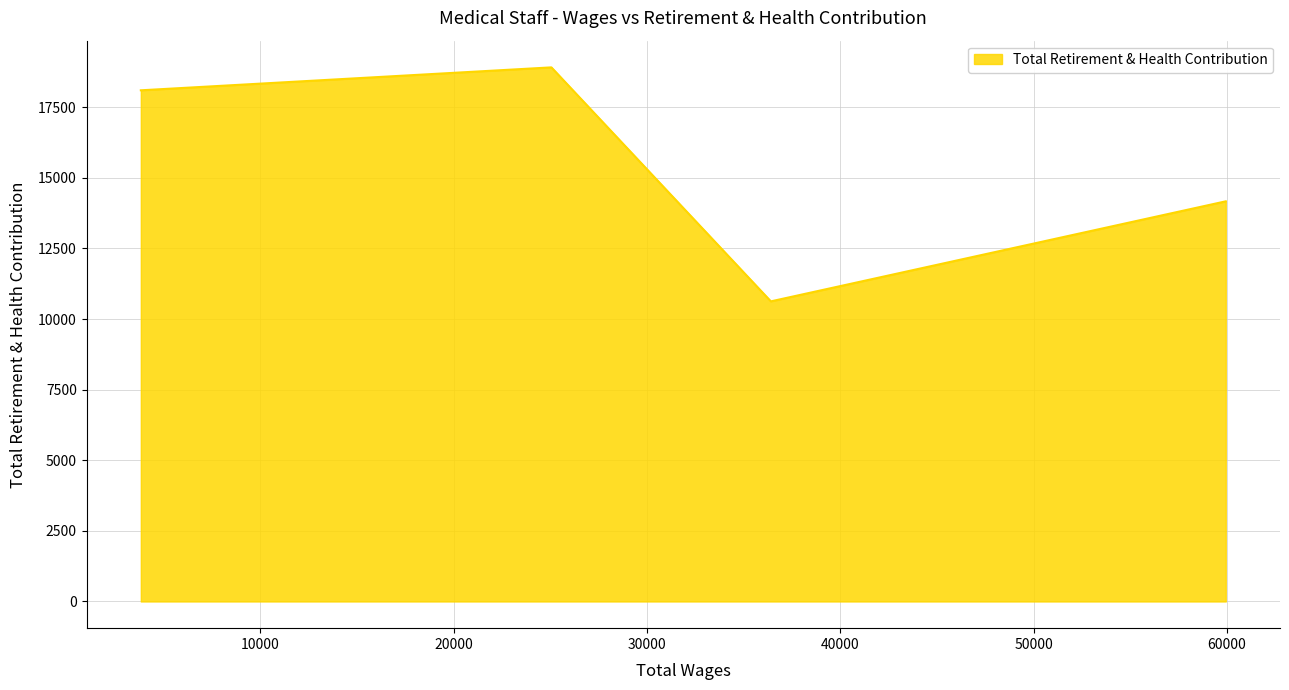

What is the smallest value displayed?

10626